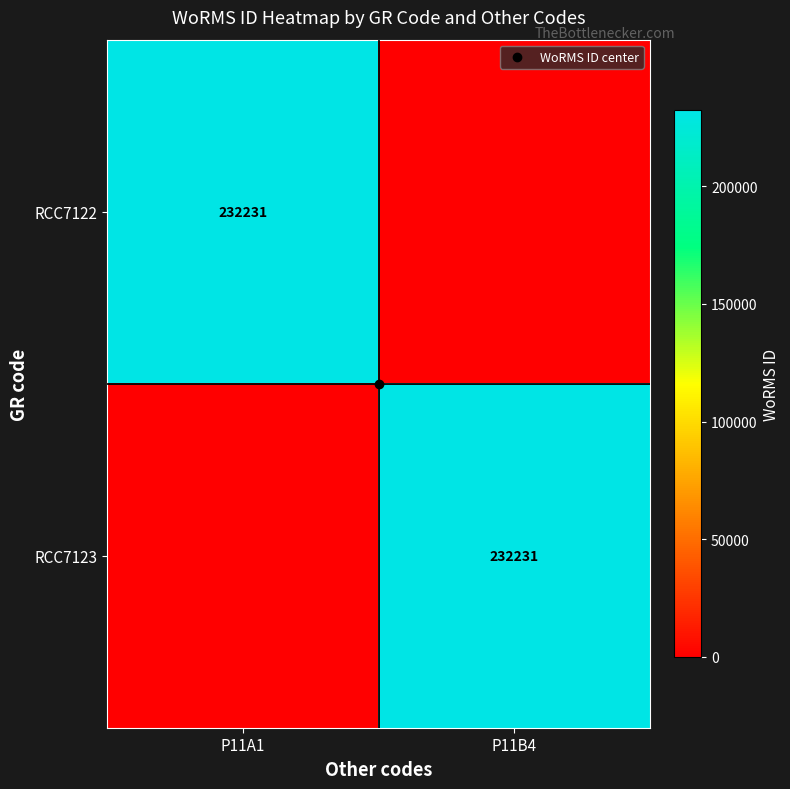

Which series has the largest total across all categories?

RCC7122